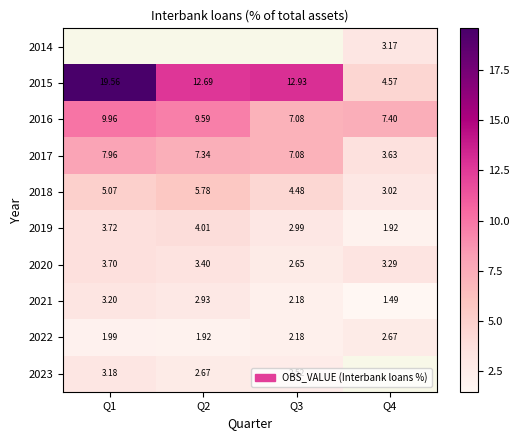

Which has a higher value, Q1 or Q3?

Q3